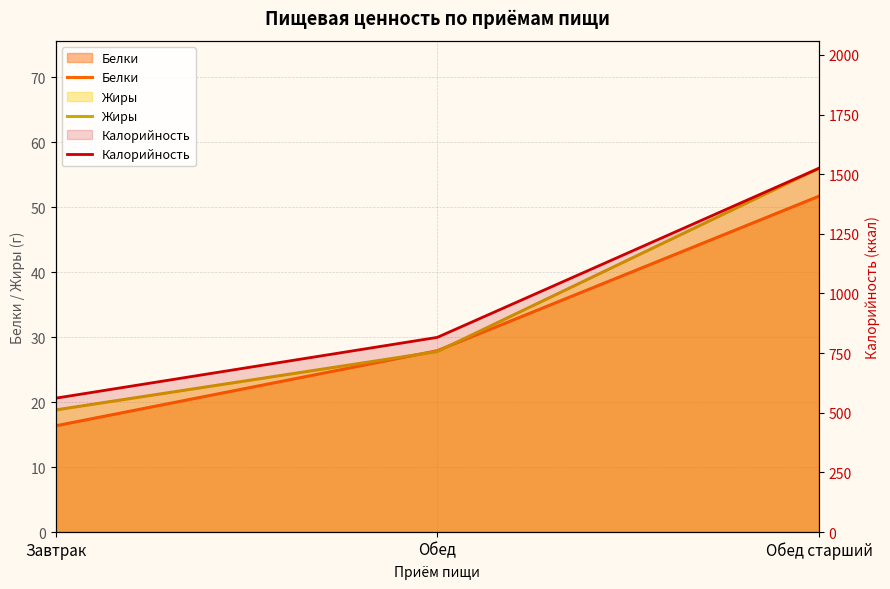

What is the label of the 2nd point from the right?

Обед